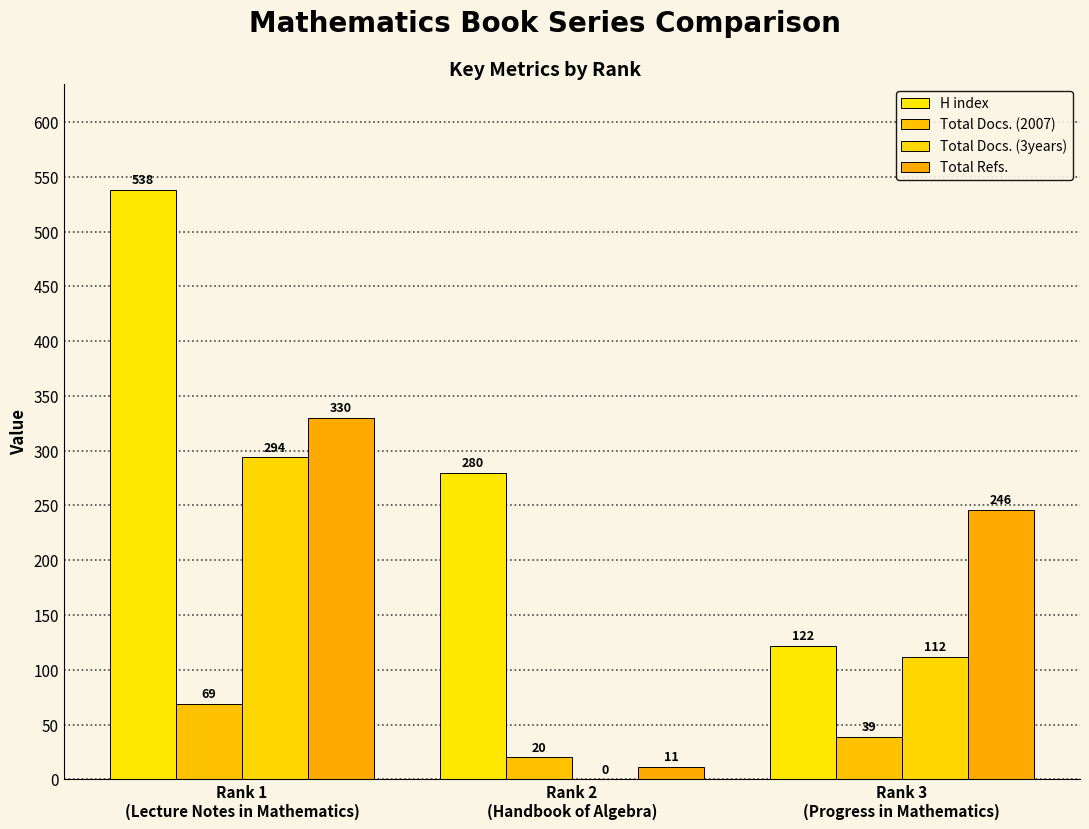

At which label does Total Refs. first exceed 246?

Rank 1
(Lecture Notes in Mathematics)